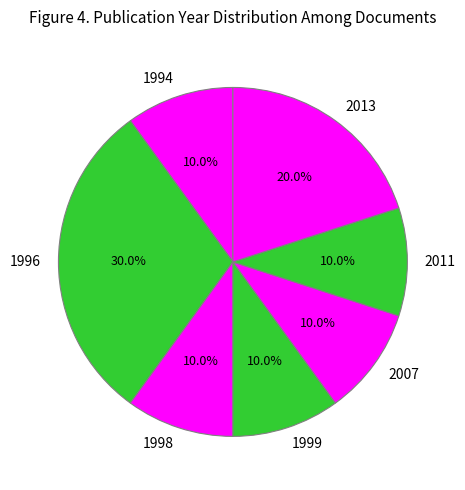

Does 2013 represent more than half of the total?

No